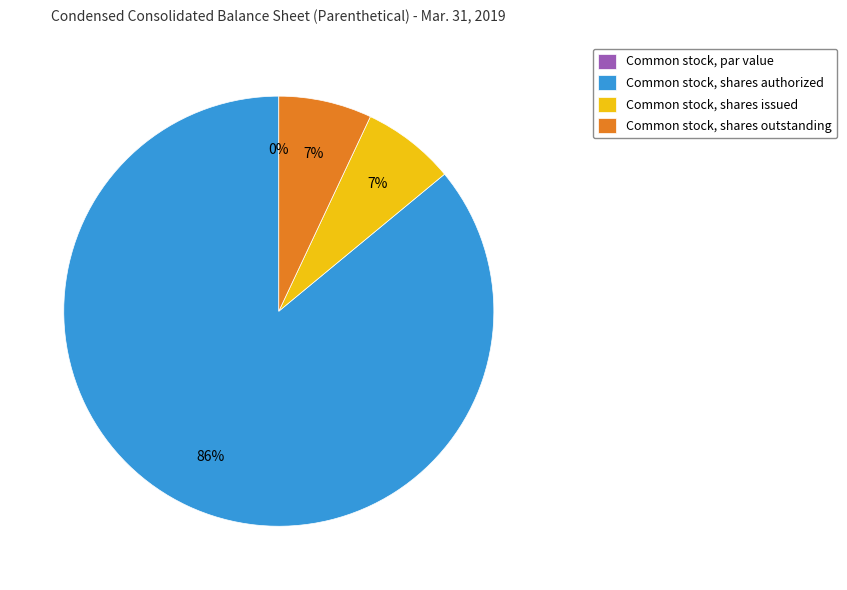

What is the change in value from Common stock, par value to Common stock, shares issued?

+16284948.0